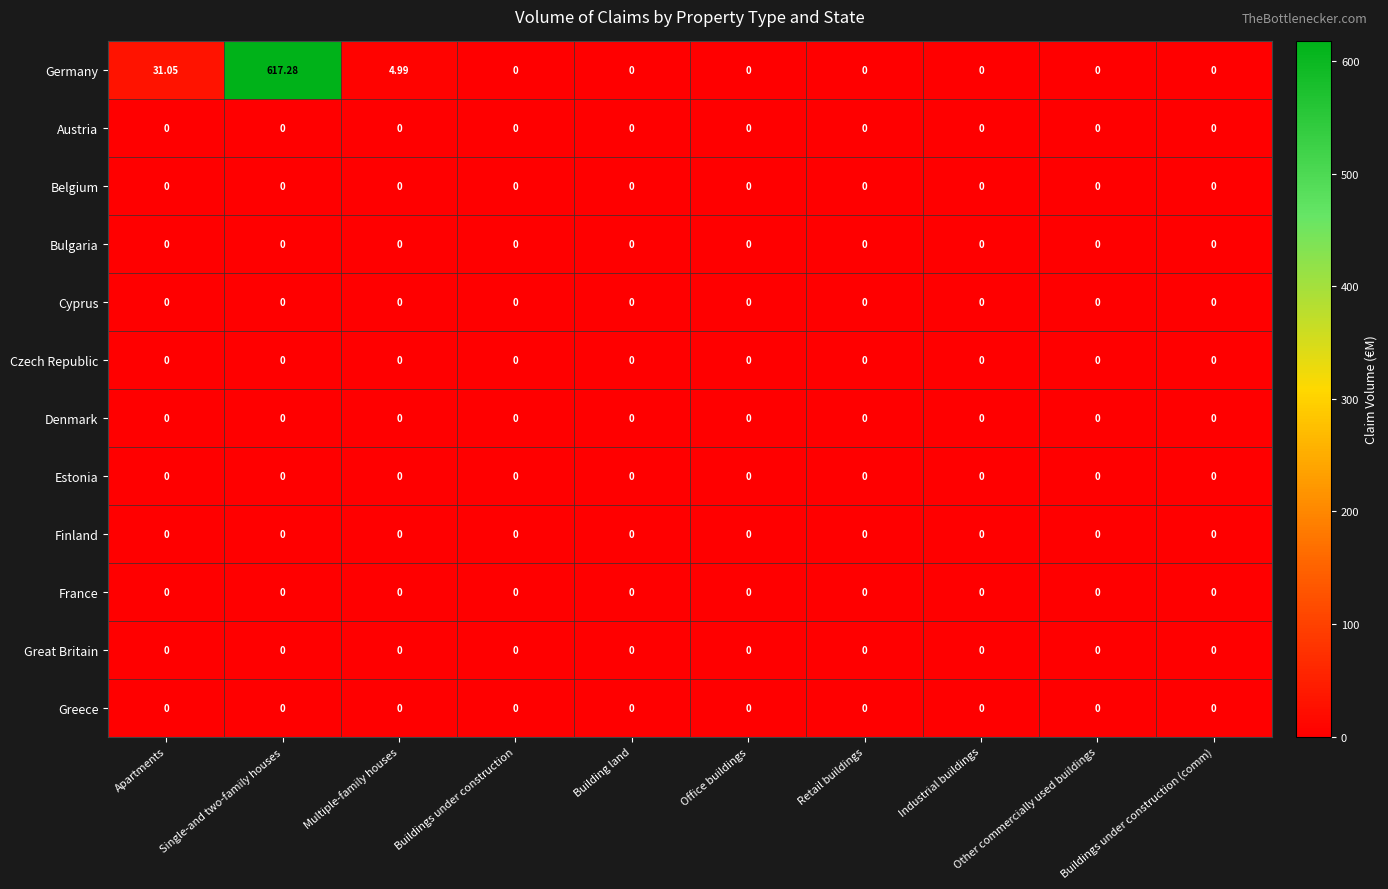

At which category is the sum across all series the highest?

Single-and two-family houses